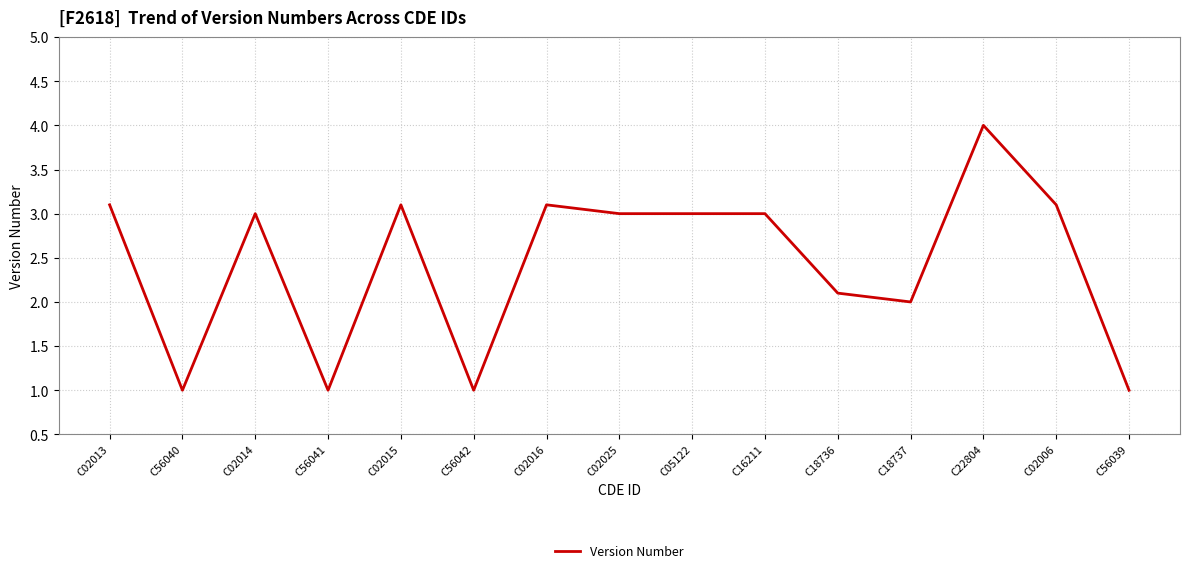

Reading left to right, list all the values displayed in this chart.

C02013=3.1	C56040=1.0	C02014=3.0	C56041=1.0	C02015=3.1	C56042=1.0	C02016=3.1	C02025=3.0	C05122=3.0	C16211=3.0	C18736=2.1	C18737=2.0	C22804=4.0	C02006=3.1	C56039=1.0